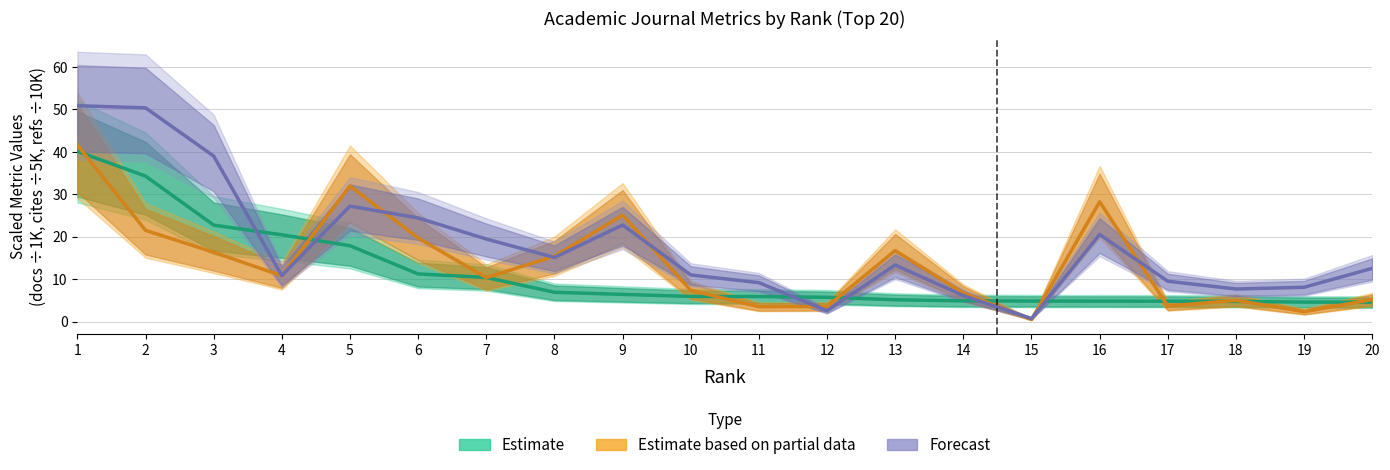

True or false: Estimate has more than 0 interior local peaks.

False